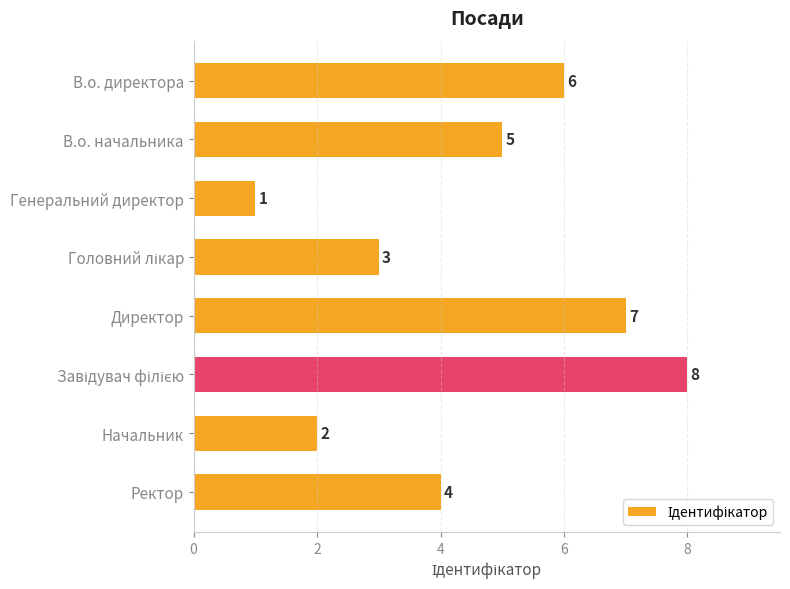

What is the label of the 4th bar from the bottom?

Директор